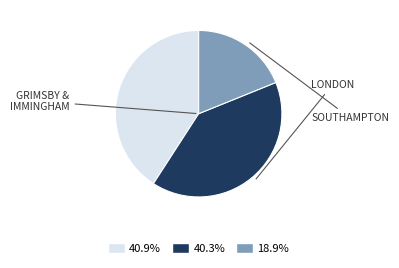

Does any single category account for the majority?

No